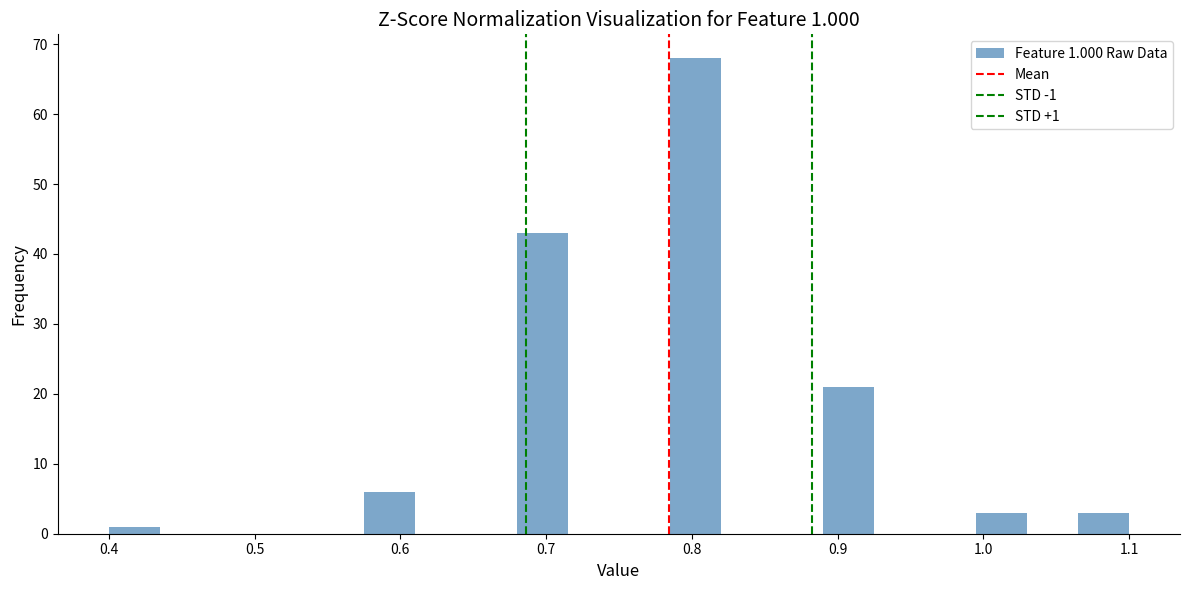

Around what value on the x-axis is the tallest bar? Give the approximate position of its centre, as read against the axis.

0.80